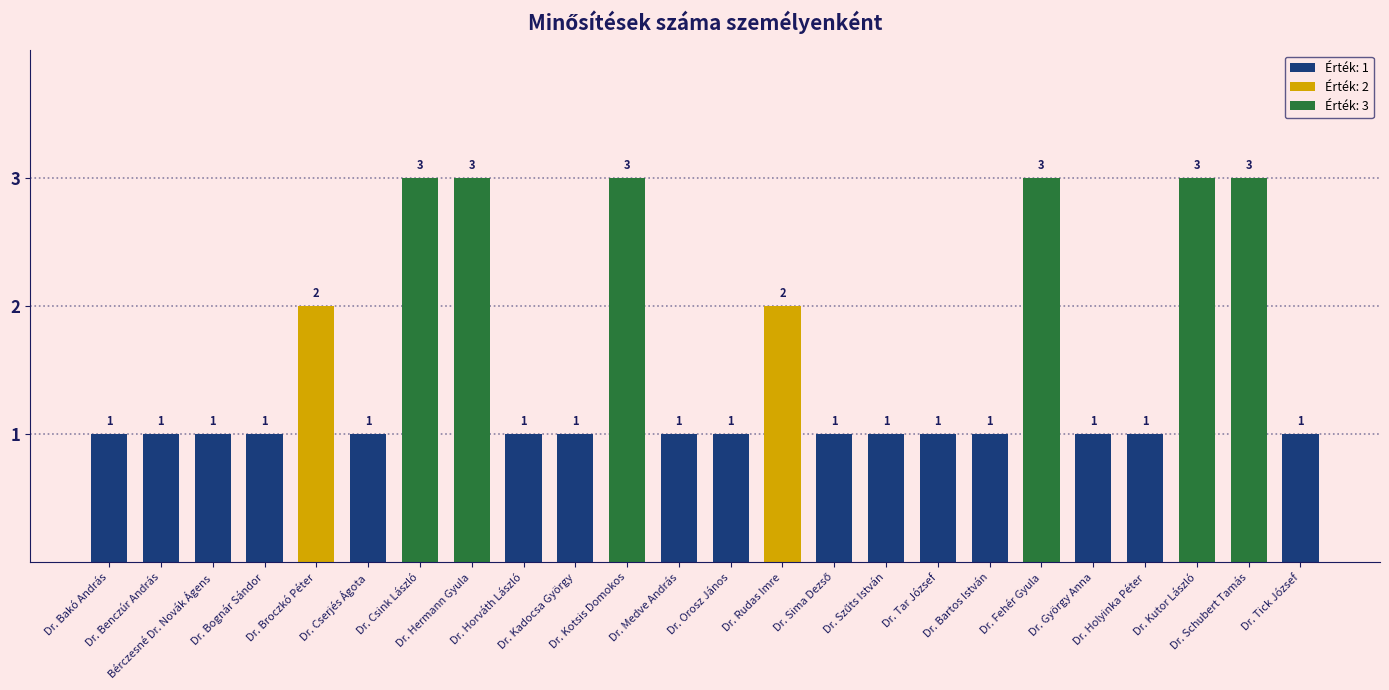

What is the difference between the maximum and minimum values?

2